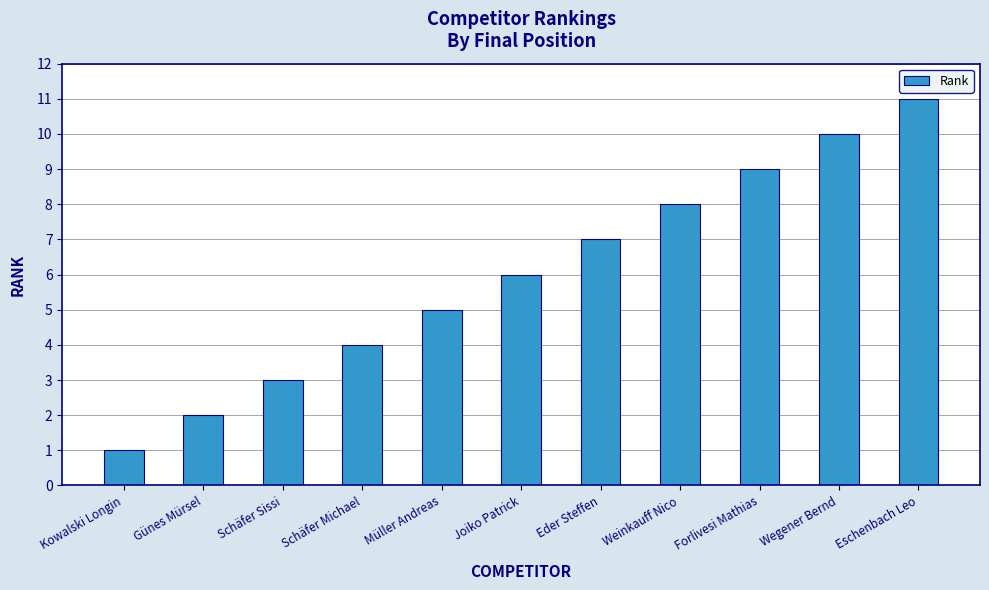

Reading left to right, extract all data points from this chart.

1	2	3	4	5	6	7	8	9	10	11